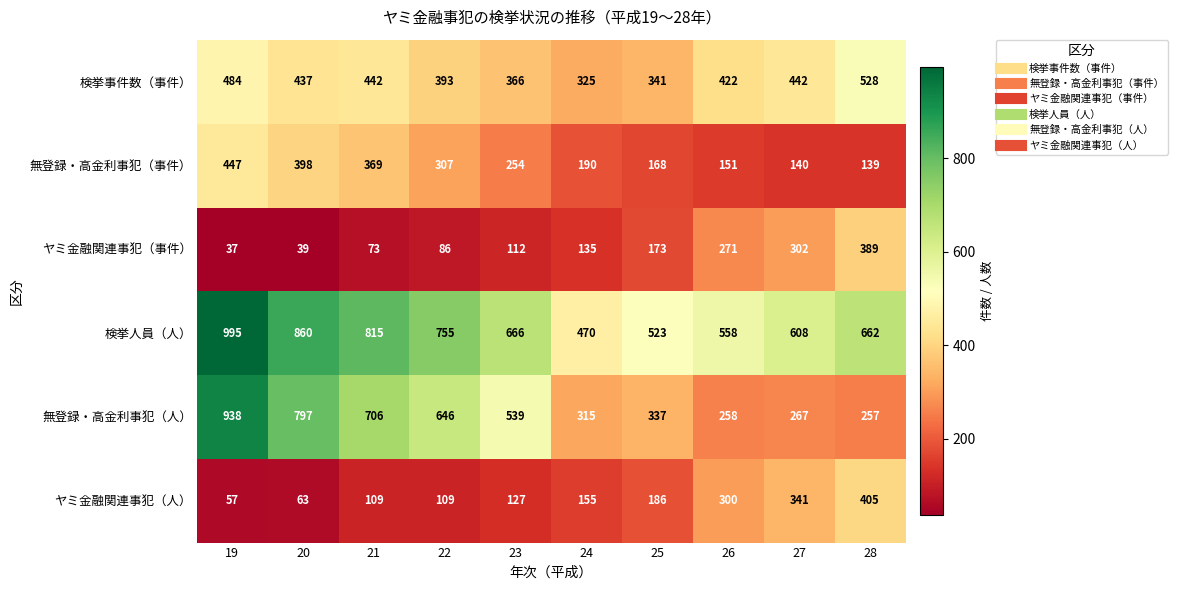

True or false: 検挙事件数（事件） has a value of 763 at 20.

False